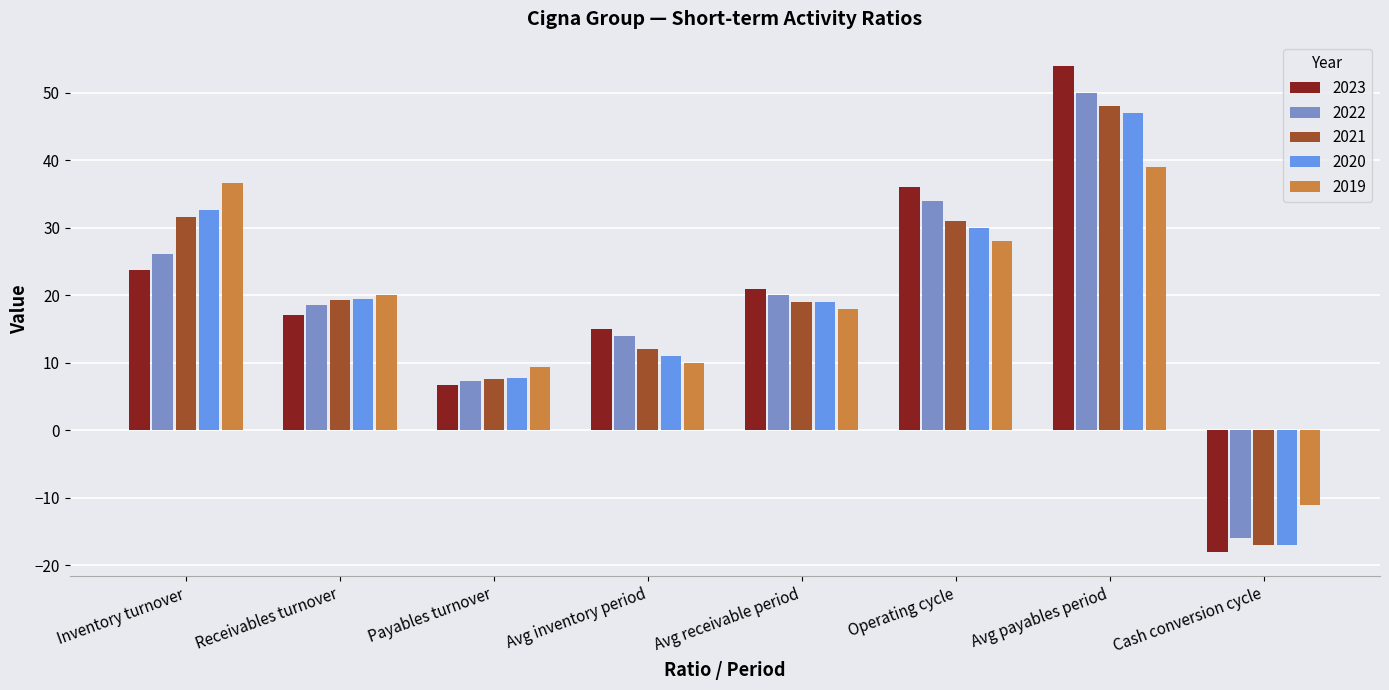

What is the maximum value for 2020?

47.0